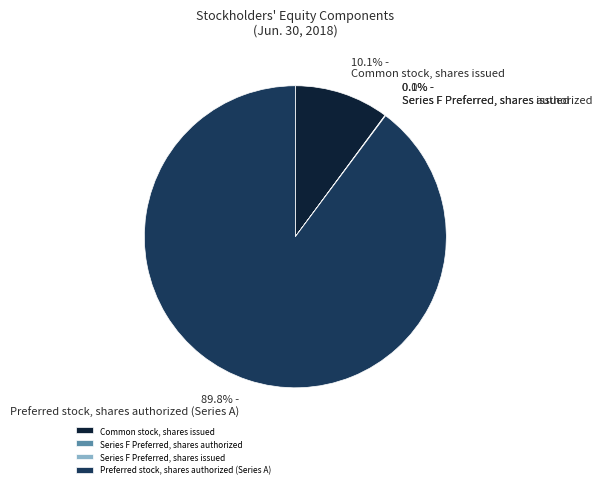

What is the largest slice in the pie chart?

Preferred stock, shares authorized (Series A)